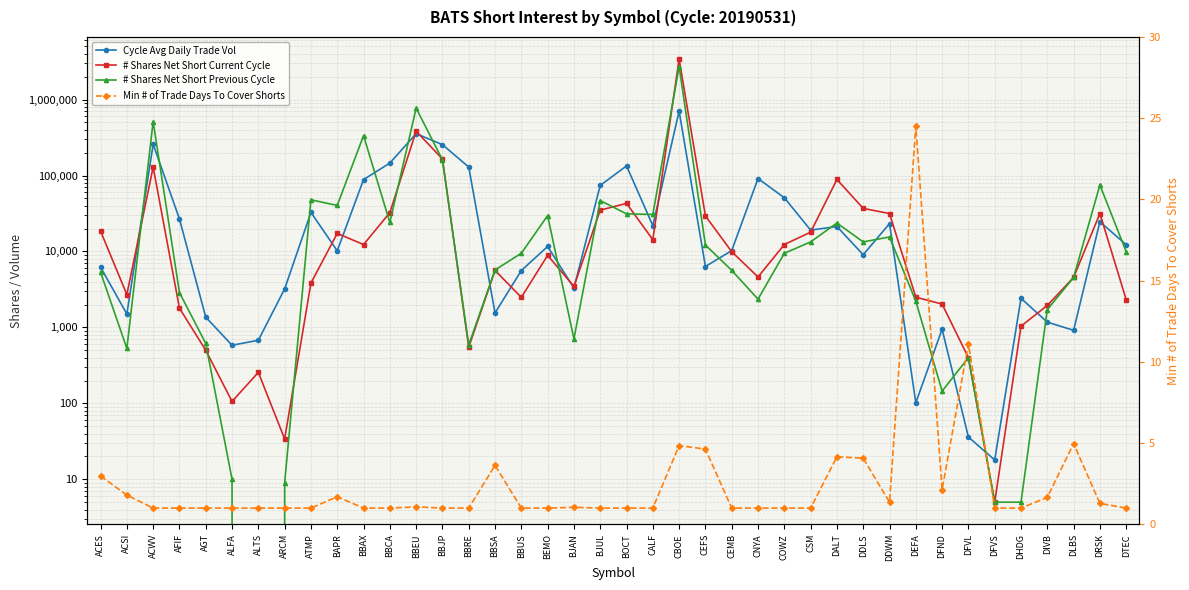

At which category is the sum across all series the highest?

CBOE